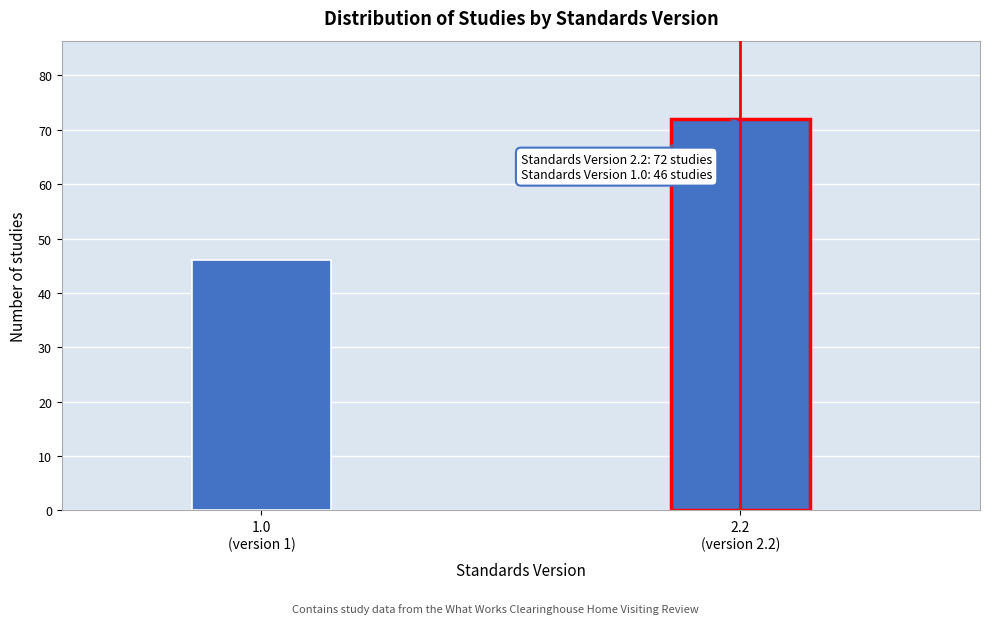

Reading left to right, transcribe all the data shown in this chart.

46	72